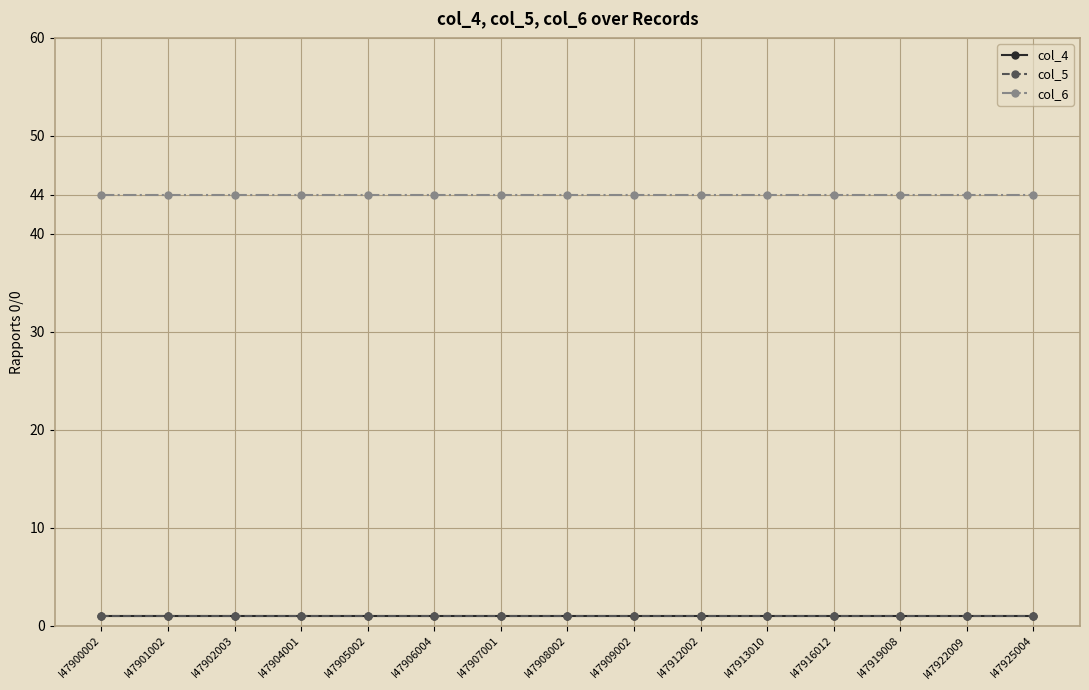

Which series has the widest spread of values?

col_4